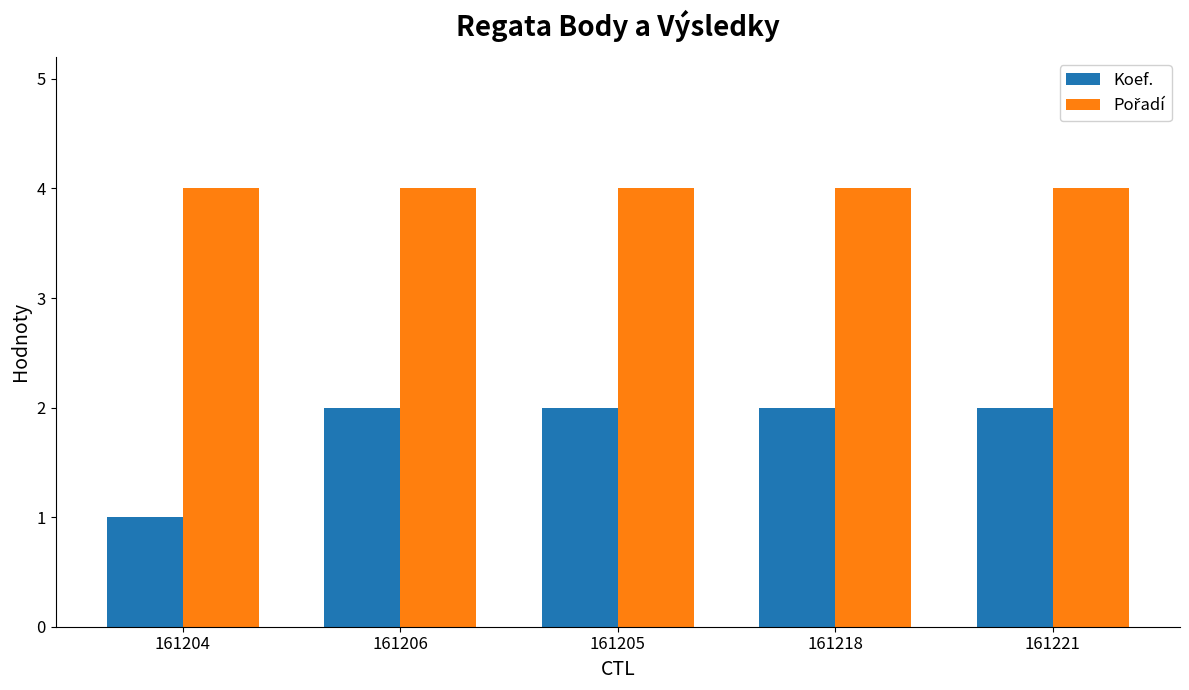

The Koef. series shows 1 at 161206. True or false?

False